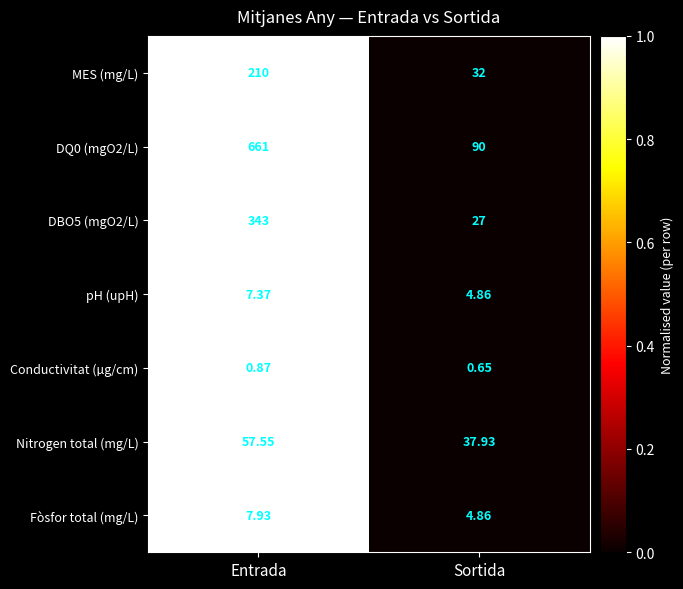

Which category has the highest value in the DQ0 (mgO2/L) series?

Entrada